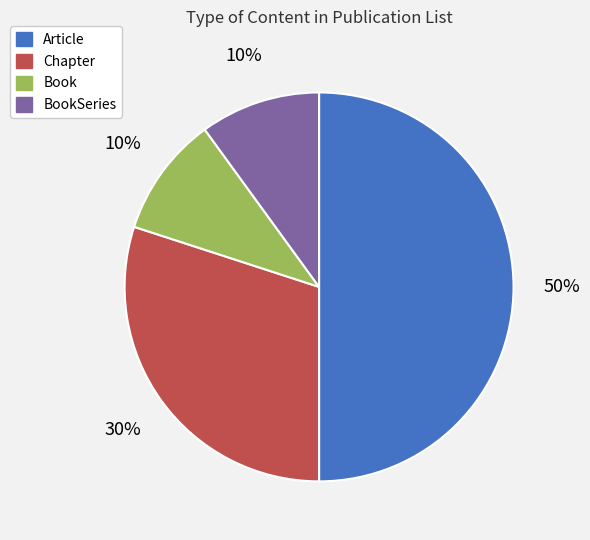

Do Article and Chapter together represent more than half of the pie?

Yes